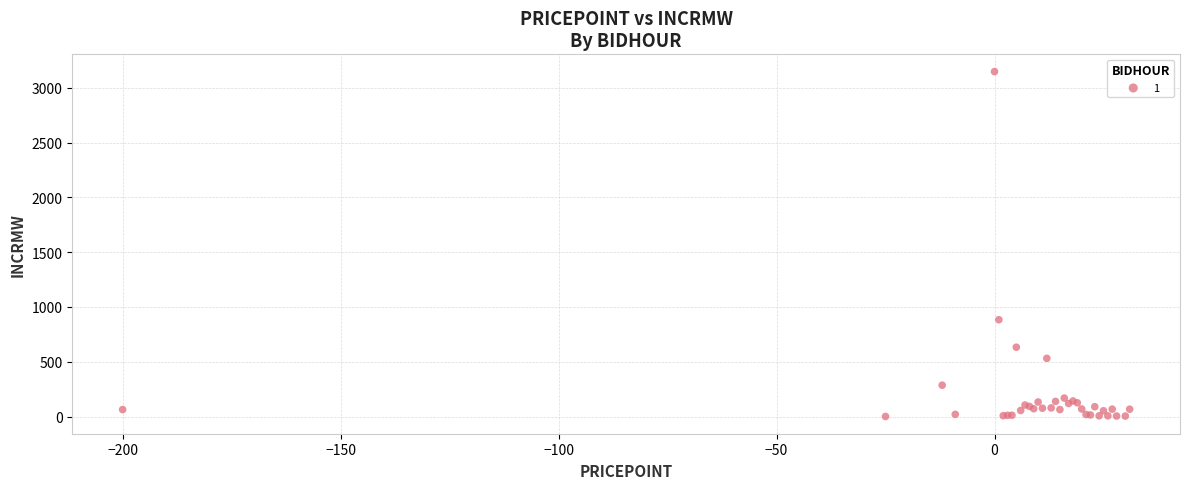

What Y value in the scatter plot is closest to 1574?

883.5